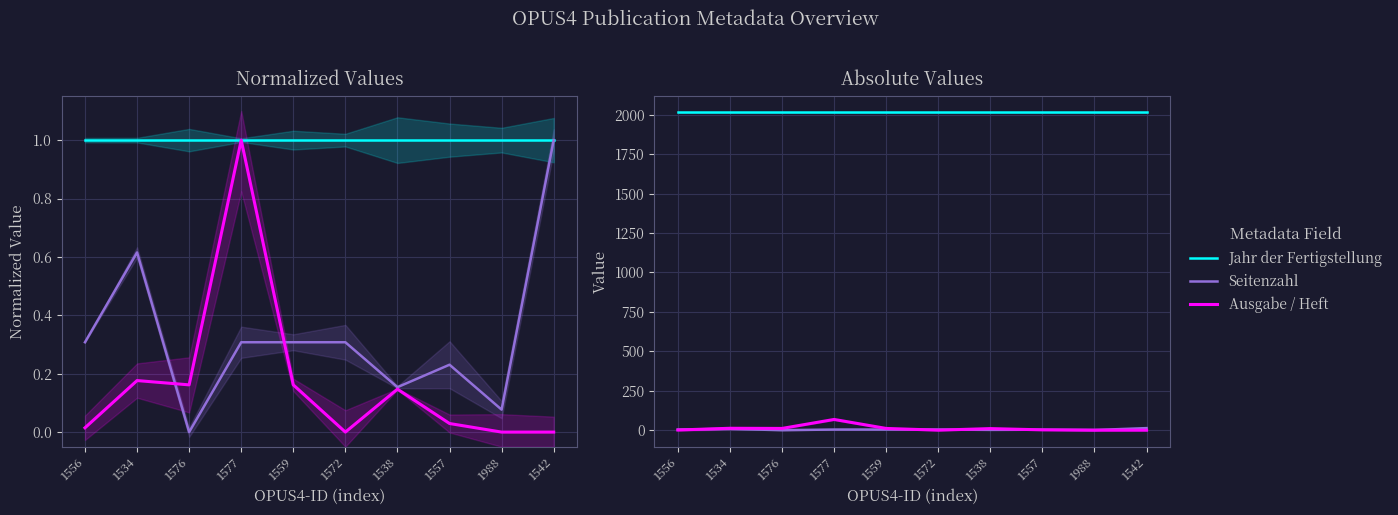

What is the difference between the second highest and second lowest values in the Ausgabe / Heft series?

12